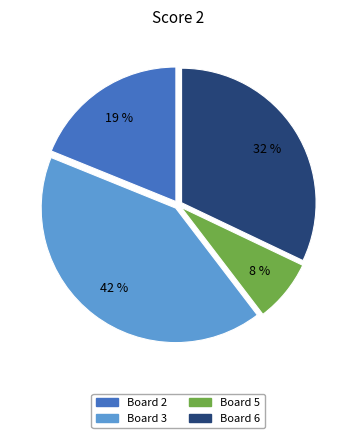

Does Board 2 represent more than half of the total?

No